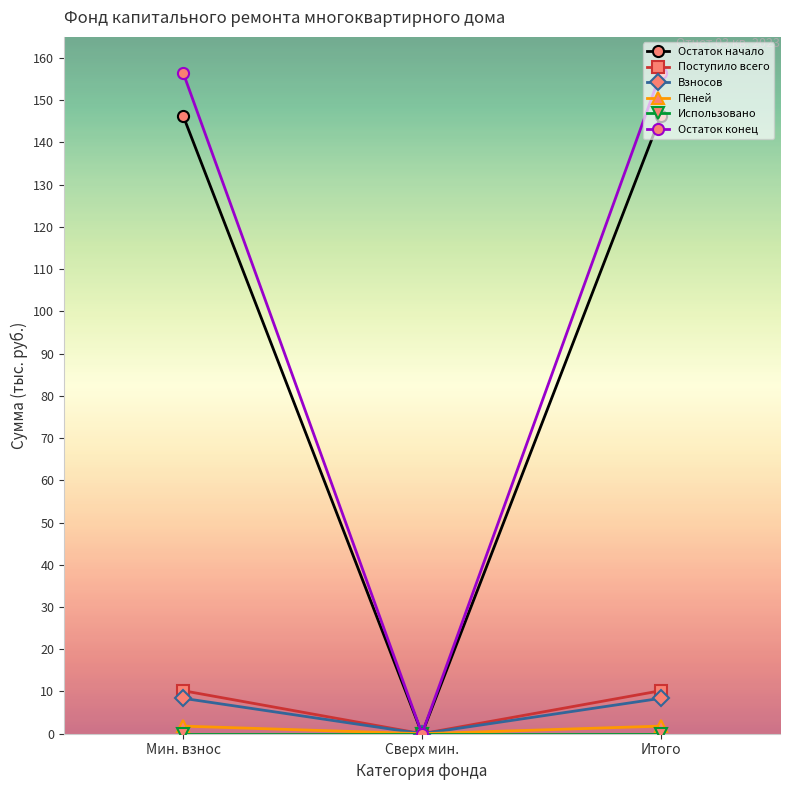

Which series has the largest total across all categories?

Остаток конец